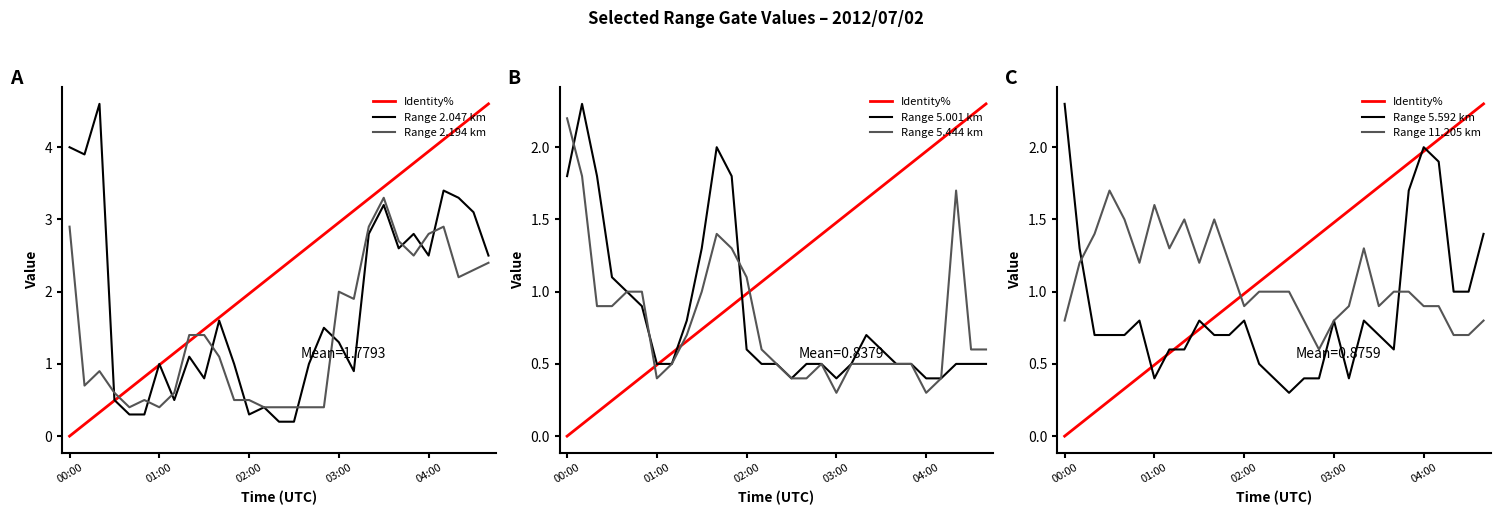

In 2.047, how many points are higher than both neighbors (excluding endpoints)?

9